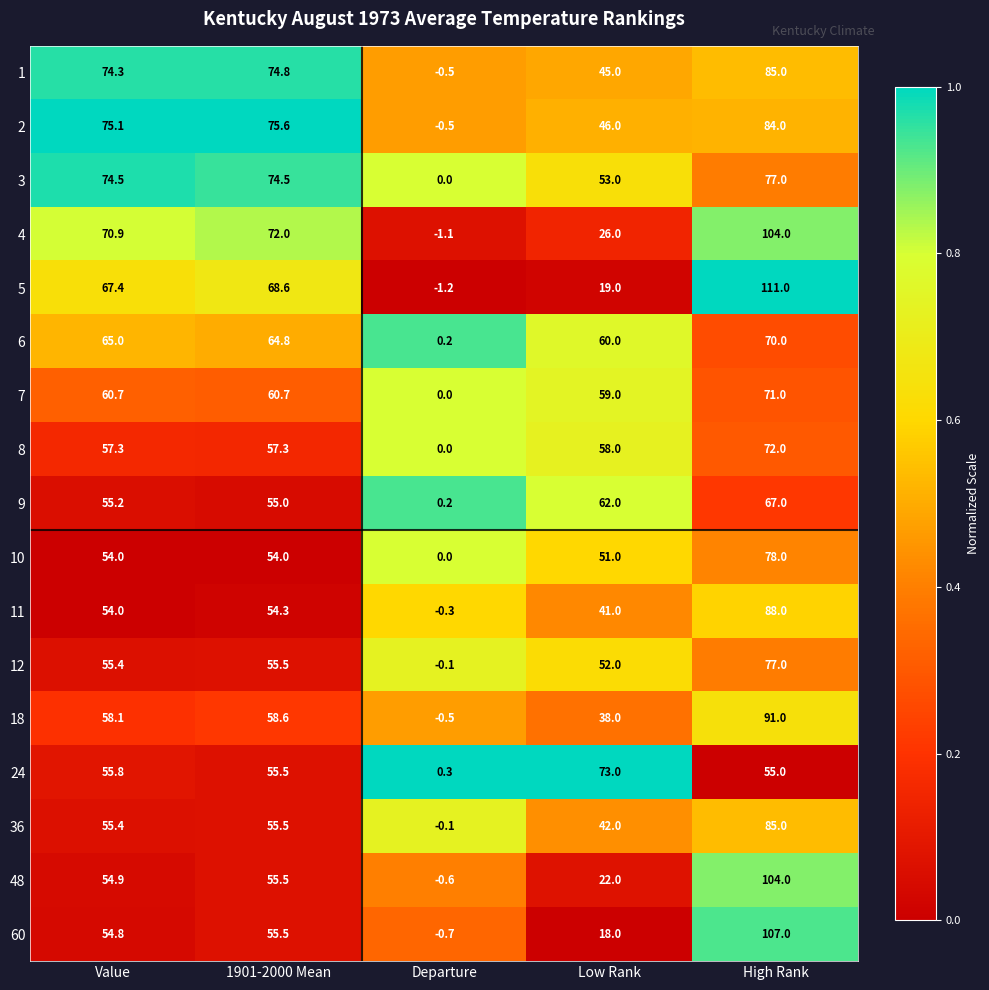

The value of 60 at Value is 97.3. True or false?

False